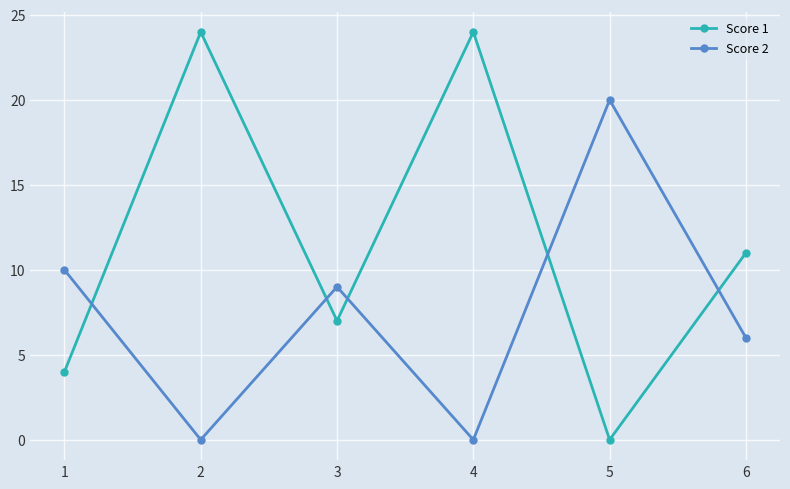

Reading left to right, transcribe all the data shown in this chart.

Score 1: 4	24	7	24	0	11
Score 2: 10	0	9	0	20	6